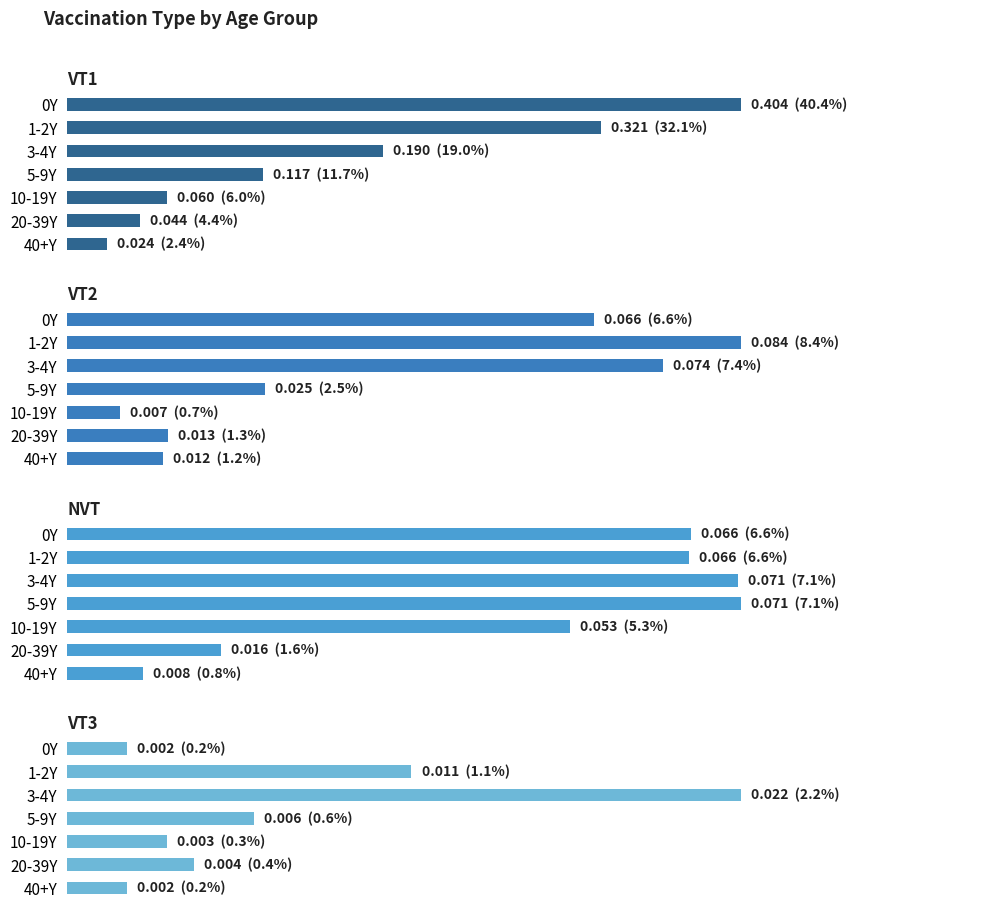

True or false: VT3 has a value of 0.0 at 0.3.

False